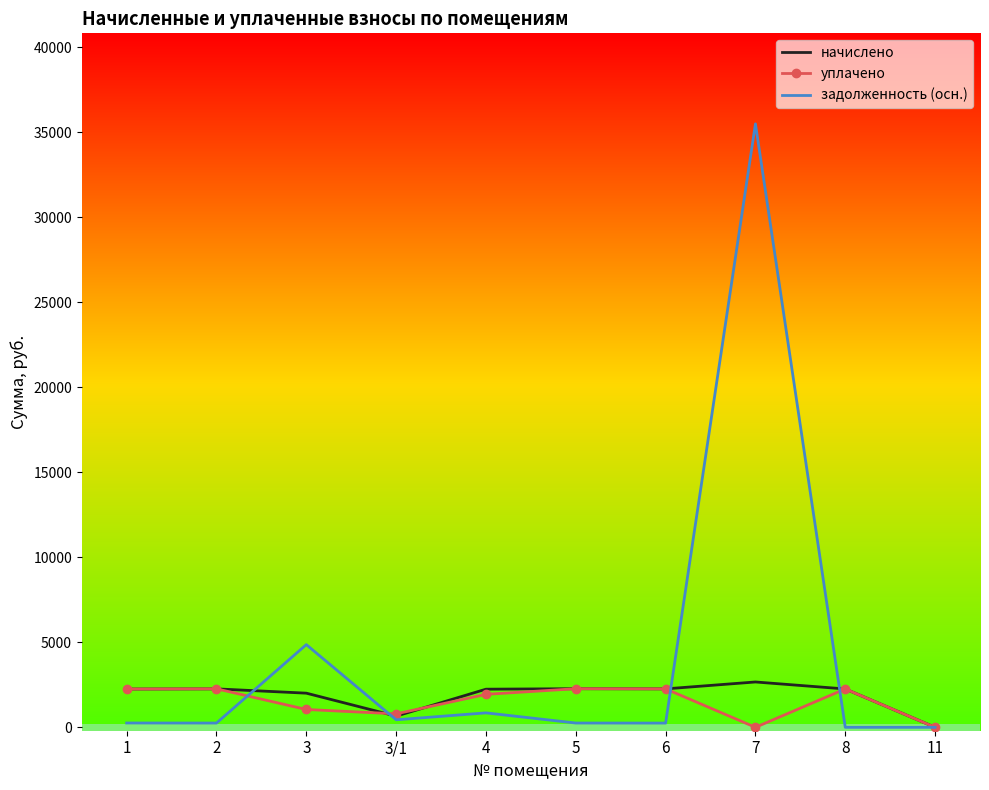

At 7, list the series in order from largest to smallest.

задолженность (осн.), начислено, уплачено